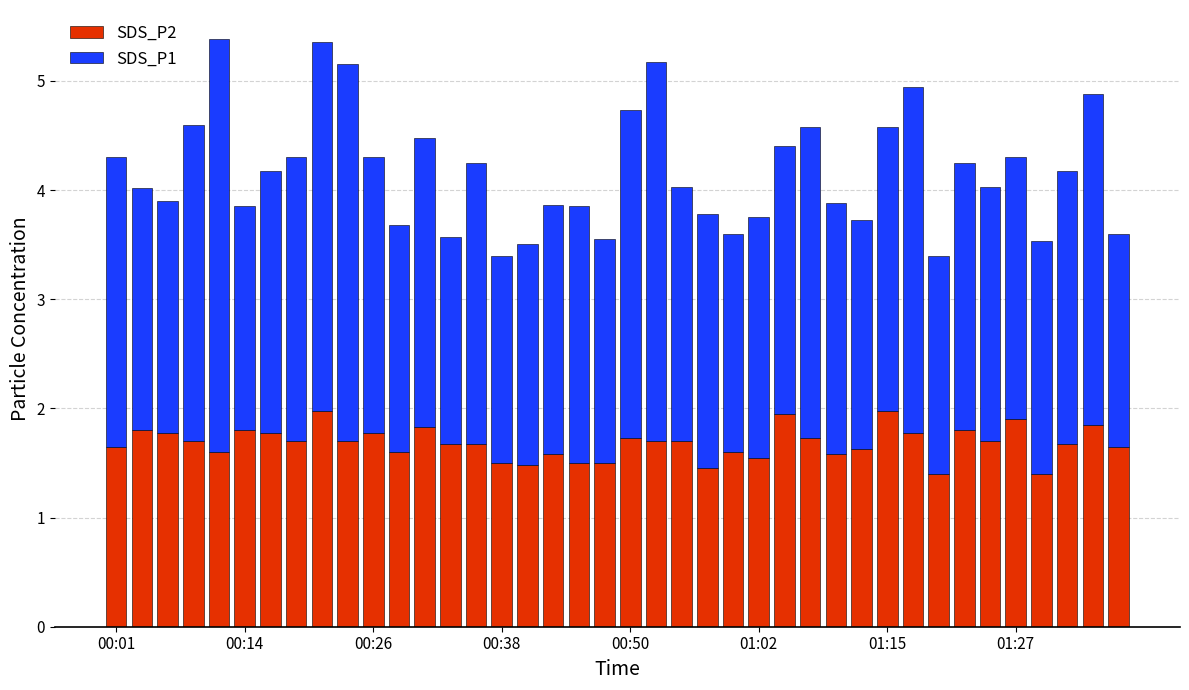

What is the maximum value for SDS_P2?

2.0